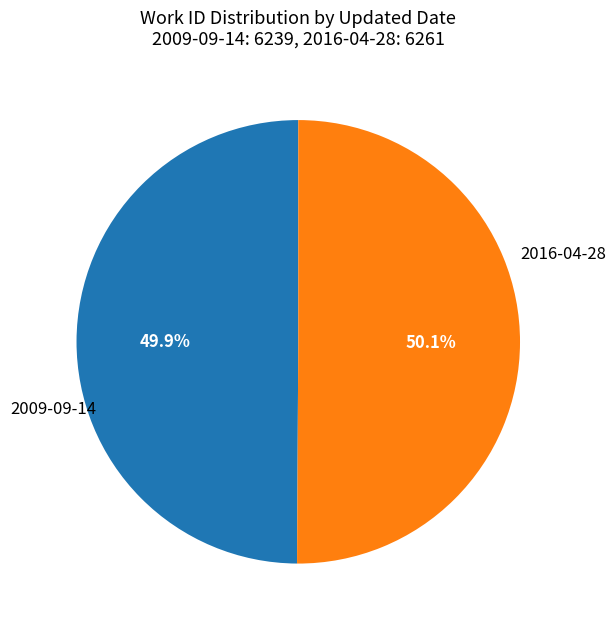

Is there any slice that represents more than half of the pie?

Yes